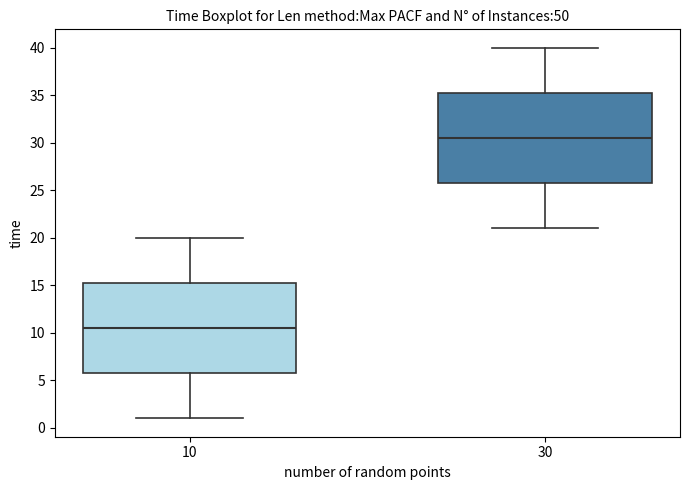

Where is the lower edge of the box at x = 30 on the y-axis? The values are not printed on the chart, so give them approximately, as read against the axis.

26.0